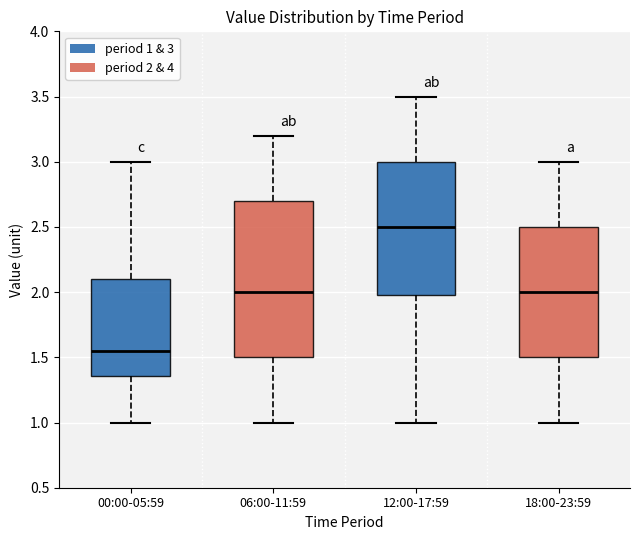

Reading left to right, read every box against the y-axis: the position of its median line, the range the box covers, and the ends of its whiskers. The values are not printed on the chart, so give them approximately, as read against the axis.

00:00-05:59: median 1.55, box 1.35 to 2.10, whiskers 1.00 to 3.00
06:00-11:59: median 2.00, box 1.50 to 2.70, whiskers 1.00 to 3.20
12:00-17:59: median 2.50, box 2.00 to 3.00, whiskers 1.00 to 3.50
18:00-23:59: median 2.00, box 1.50 to 2.50, whiskers 1.00 to 3.00